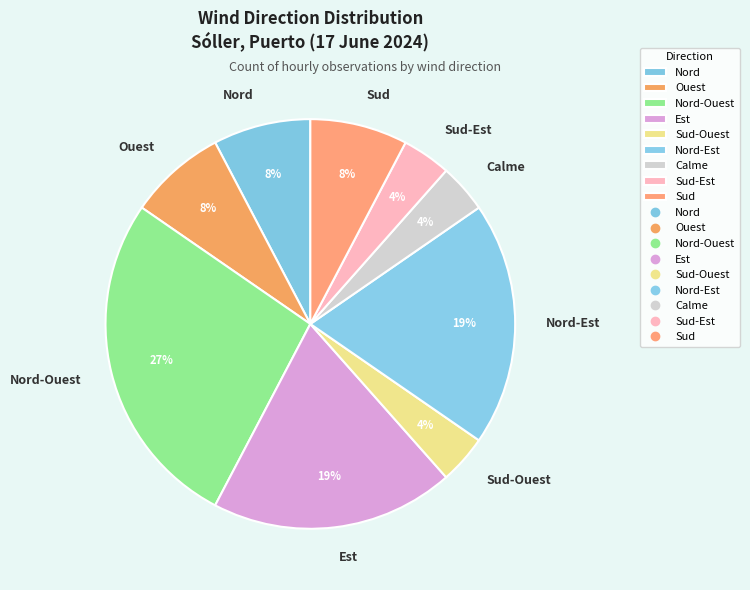

How many segments does this pie chart have?

9